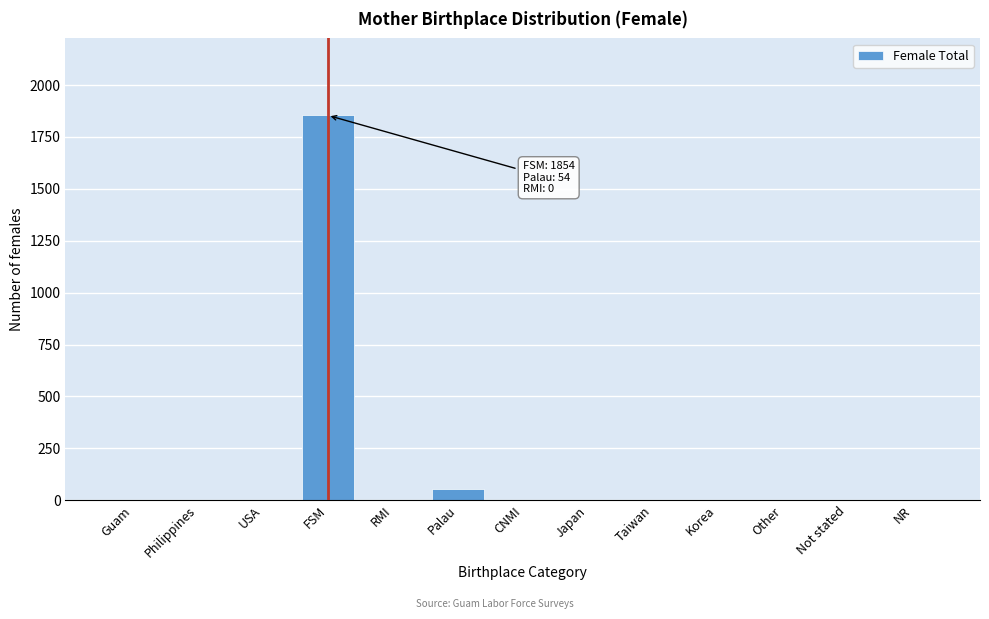

Reading left to right, what are all the values shown in this chart?

Guam=0	Philippines=0	USA=0	FSM=1854	RMI=0	Palau=54	CNMI=0	Japan=0	Taiwan=0	Korea=0	Other=0	Not stated=0	NR=0